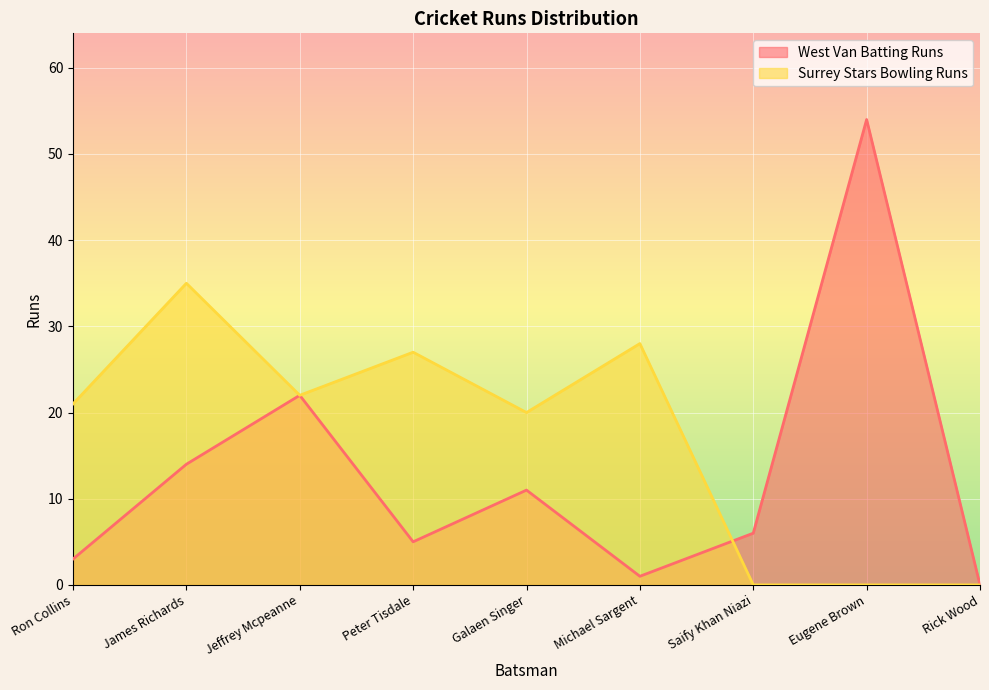

What are all the series names shown in the legend?

West Van Batting Runs, Surrey Stars Bowling Runs